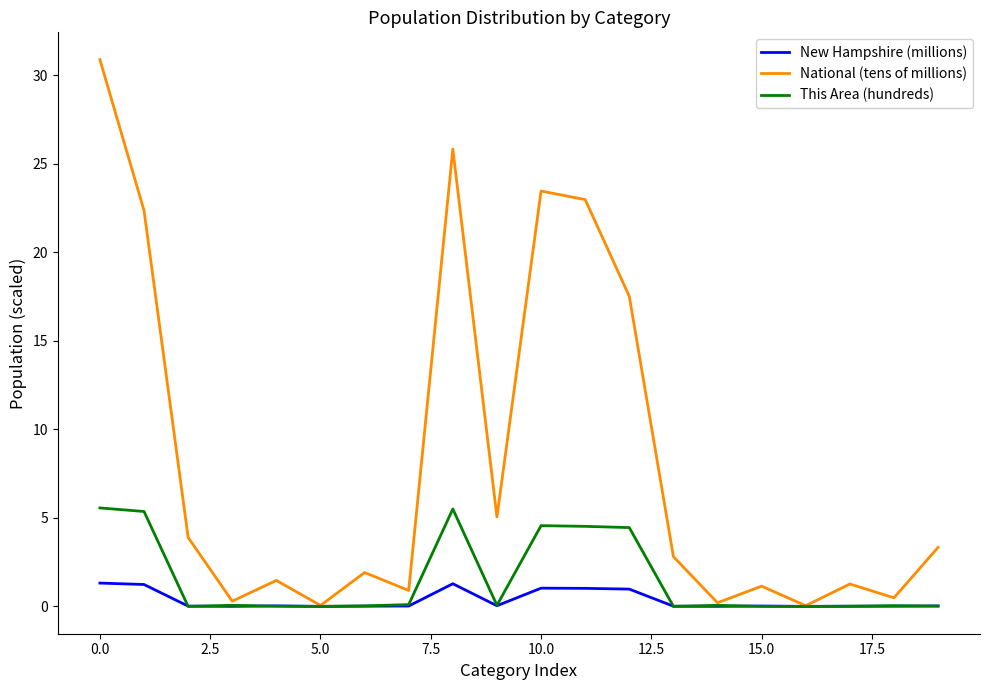

Which series has the largest total across all categories?

National (tens of millions)